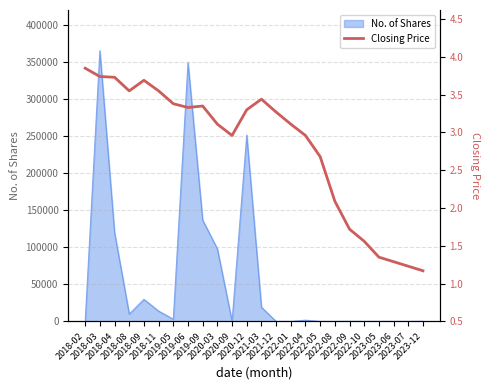

How many data points are less than 3?

10